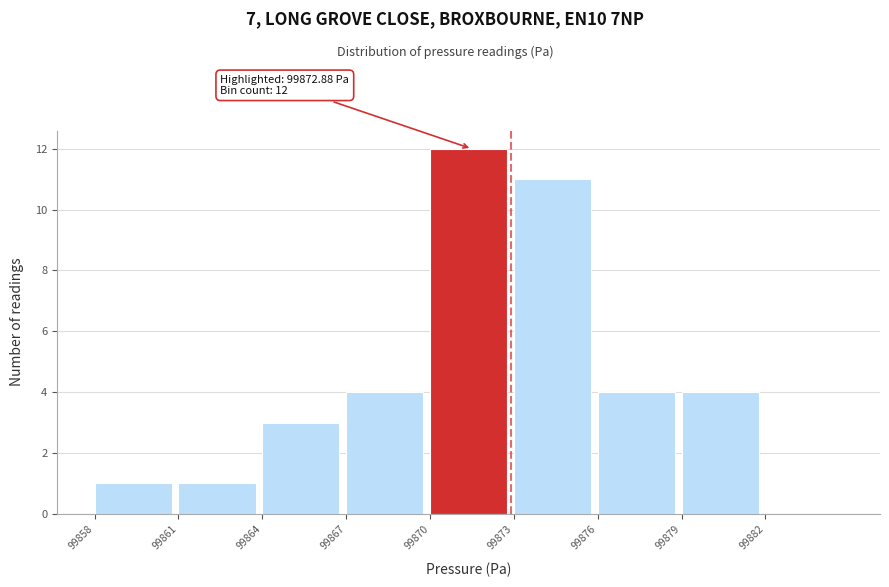

Over which range of the x-axis is the bar tallest?

99870 to 99873